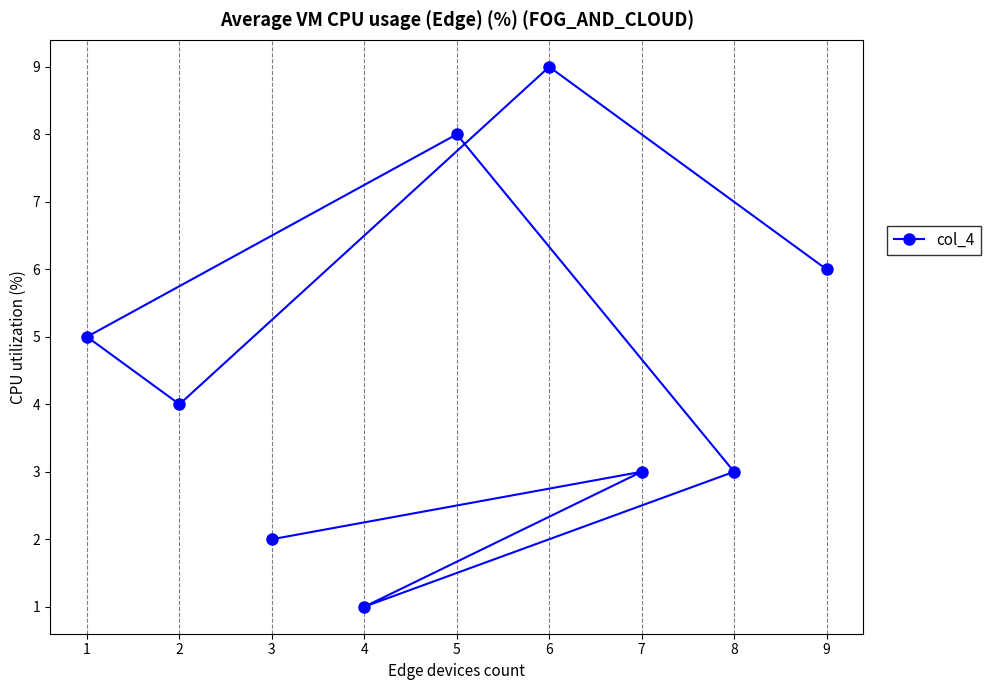

Reading left to right, list all the values displayed in this chart.

1=5	2=4	3=2	4=1	5=8	6=9	7=3	8=3	9=6